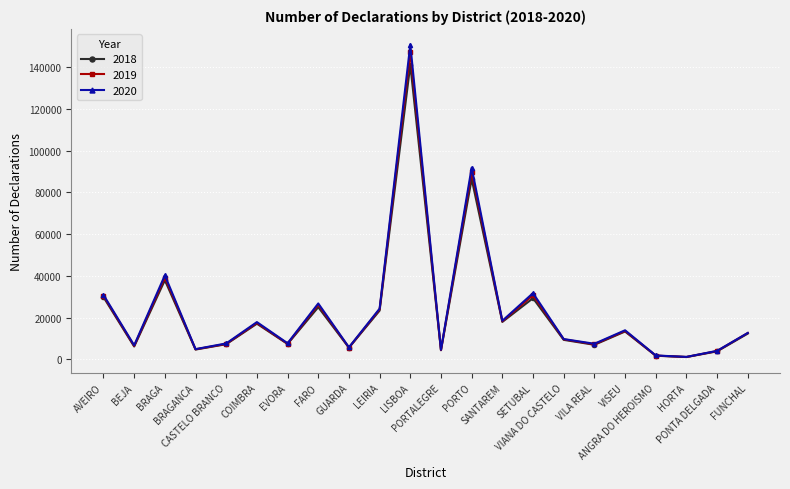

What is the approximate value of 2020 at BEJA, to the nearest 50?

6800